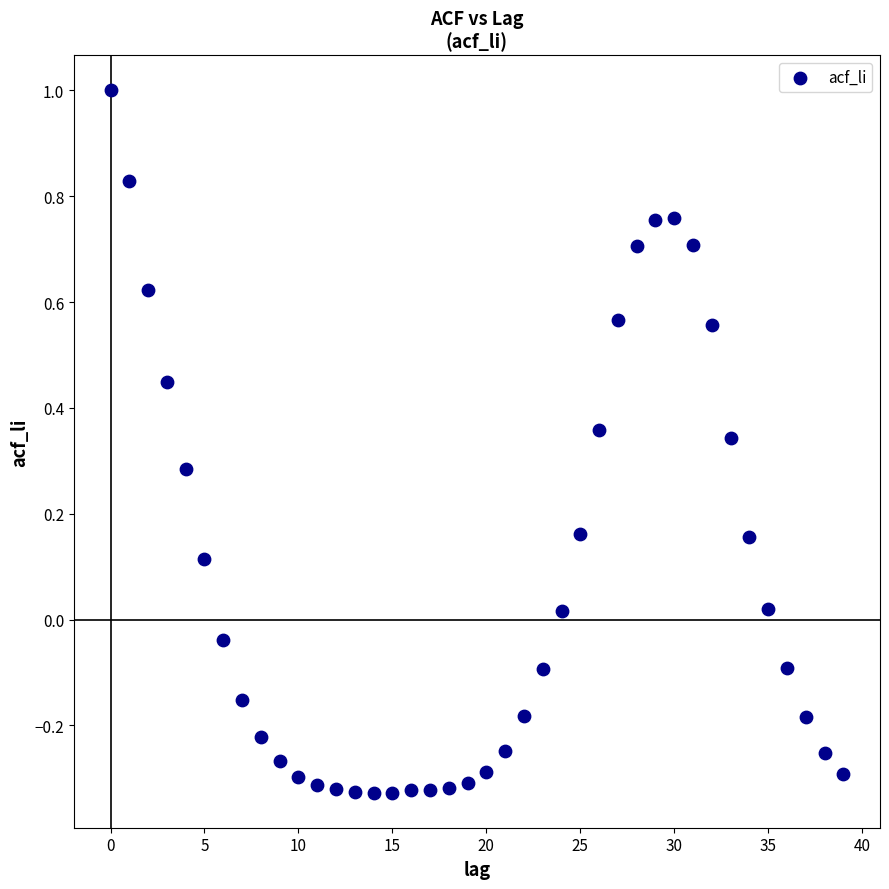

What is the range of Y values (max minus min)?

1.3